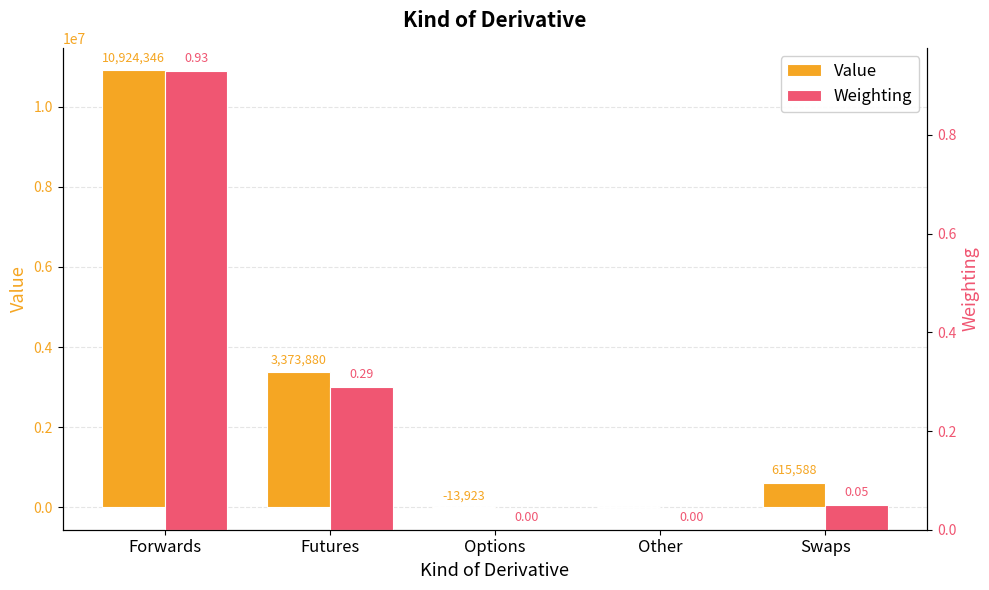

Reading left to right, transcribe all the data shown in this chart.

Value: 10924345.9	3373879.7	-13923.0	0.0	615588.1
Weighting: 0.9	0.3	0.0	0.0	0.1